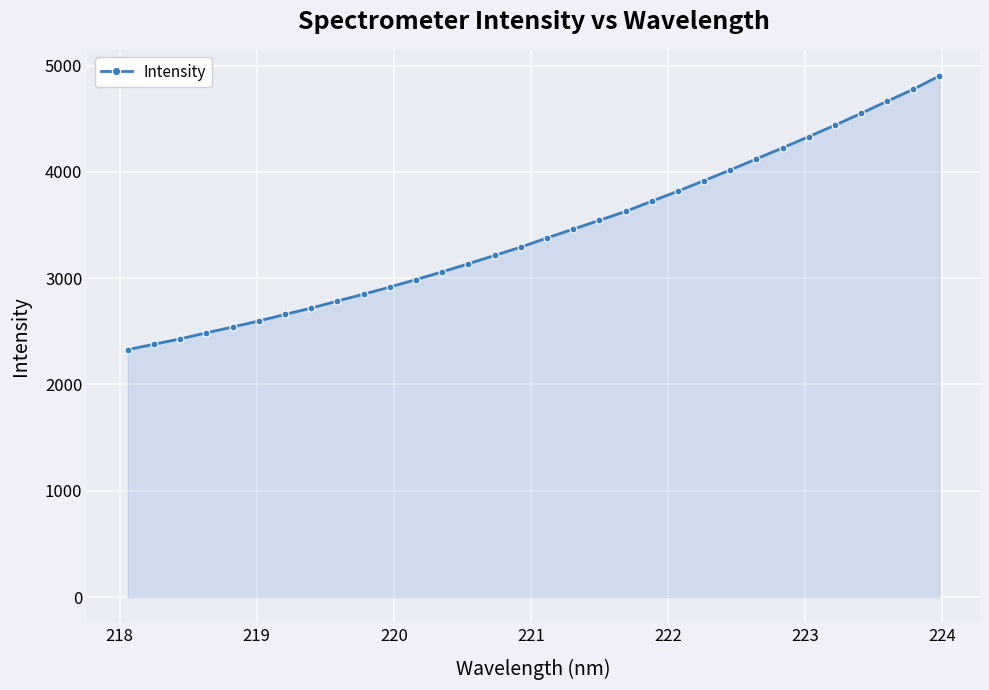

What is the difference between the maximum and minimum values?

2575.3